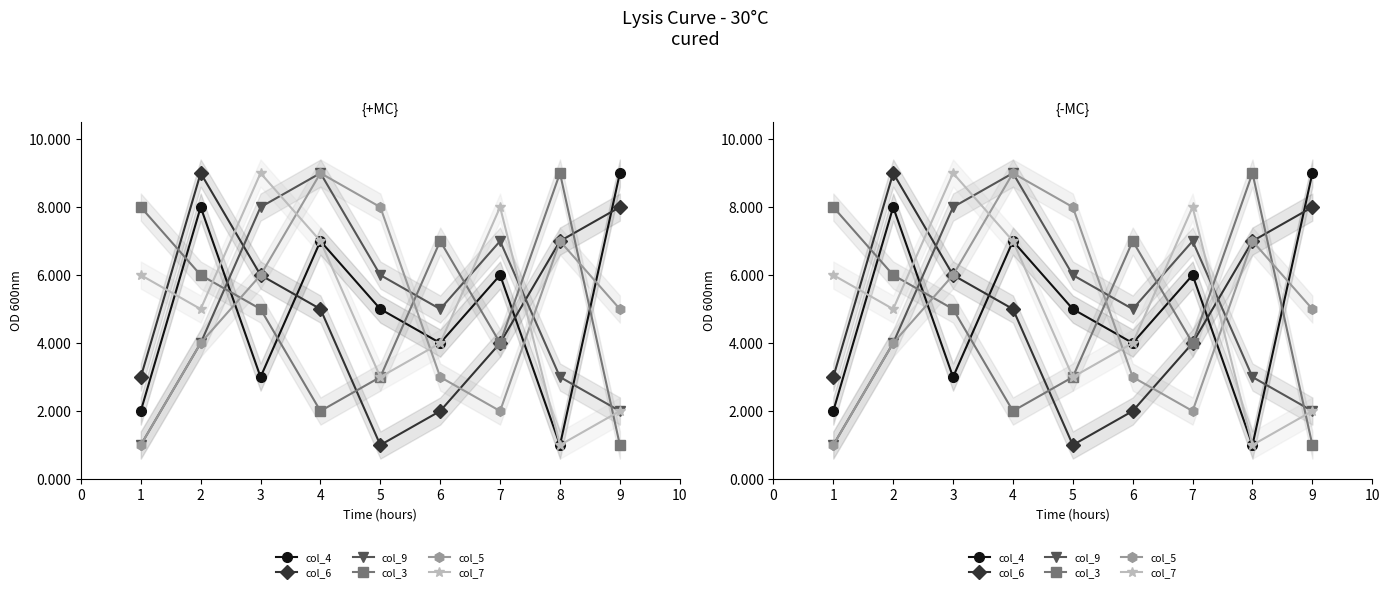

What is the value of the col_4 point at the 8th from the left?

1